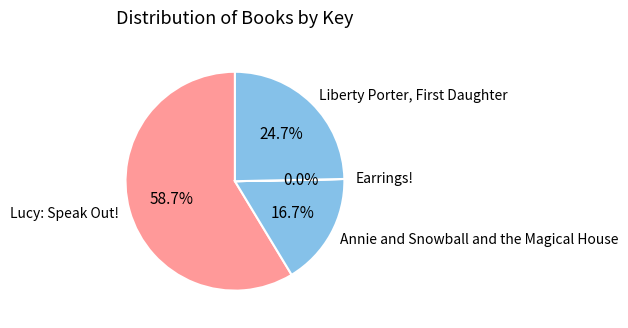

Is it true that Lucy: Speak Out! is 68% of the pie?

False